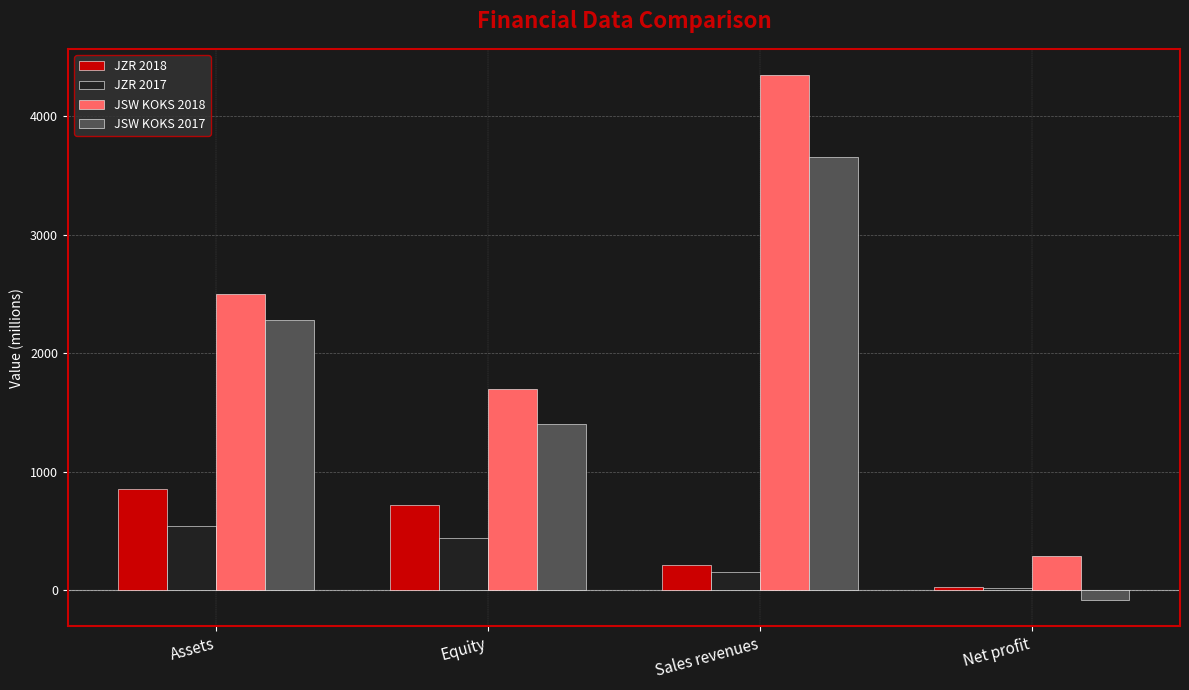

Which series has the largest total across all categories?

JSW KOKS 2018